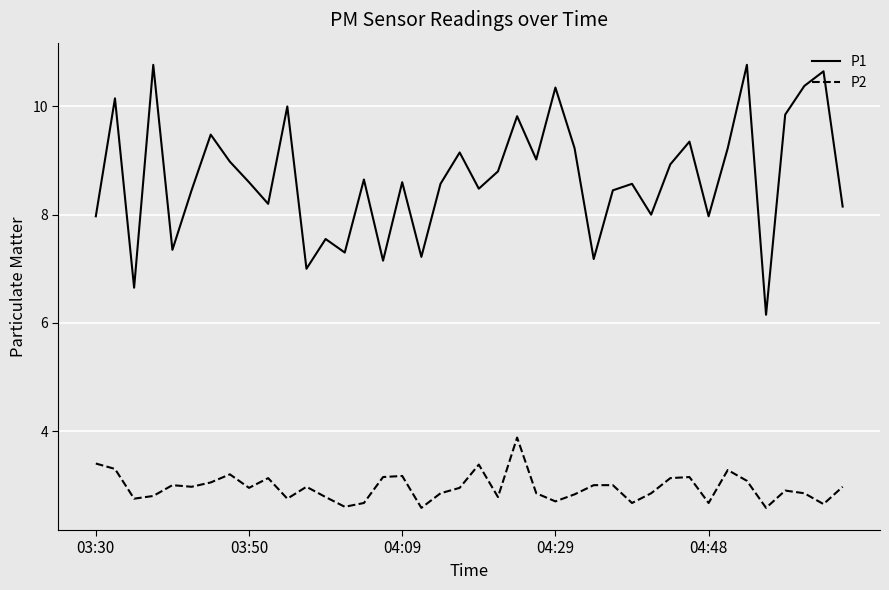

True or false: P1 and P2 intersect in this chart.

False